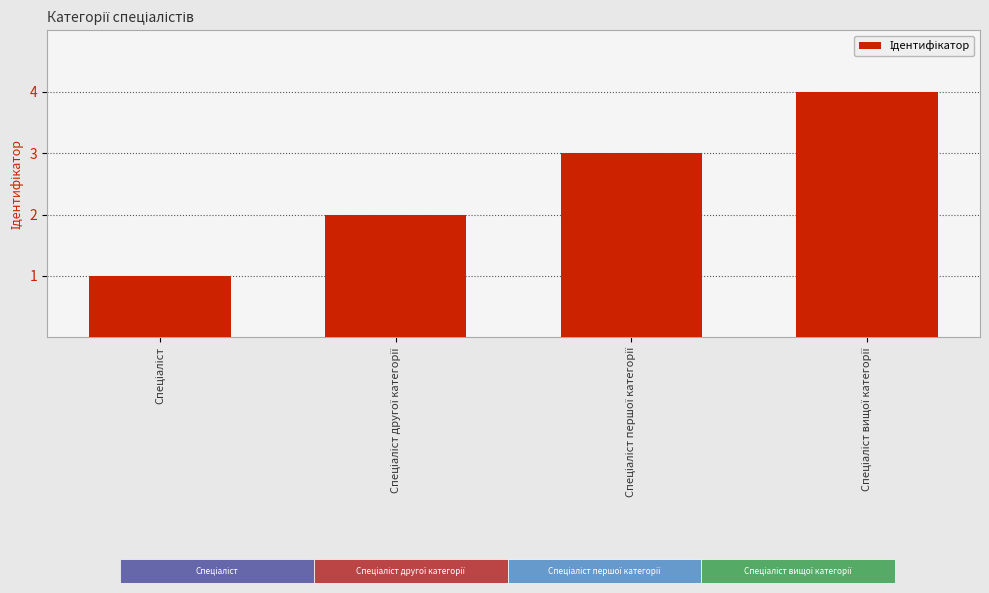

What is the maximum value shown in the chart?

4